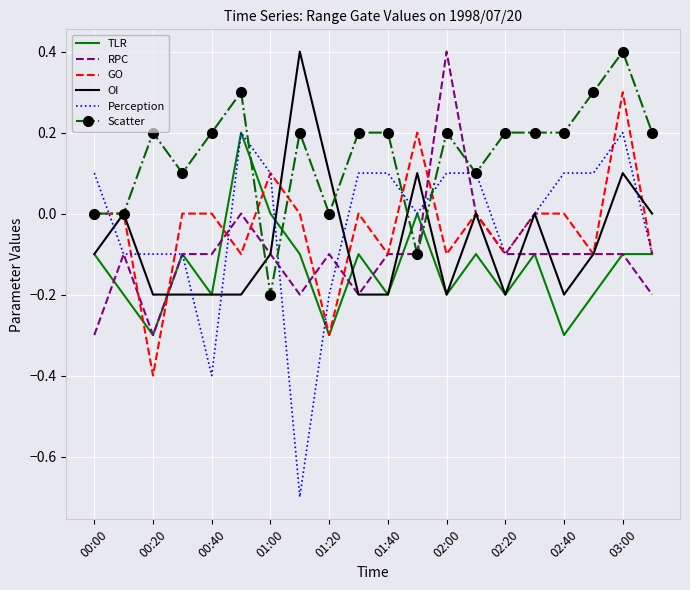

Which series has the largest total across all categories?

Scatter